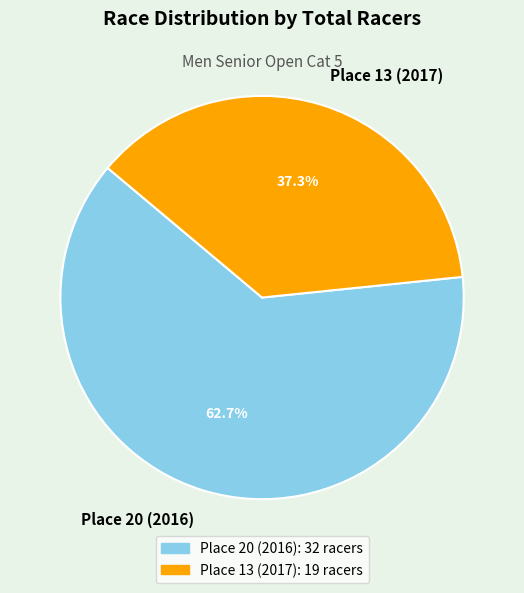

Which category accounts for the majority?

Place 20 (2016)